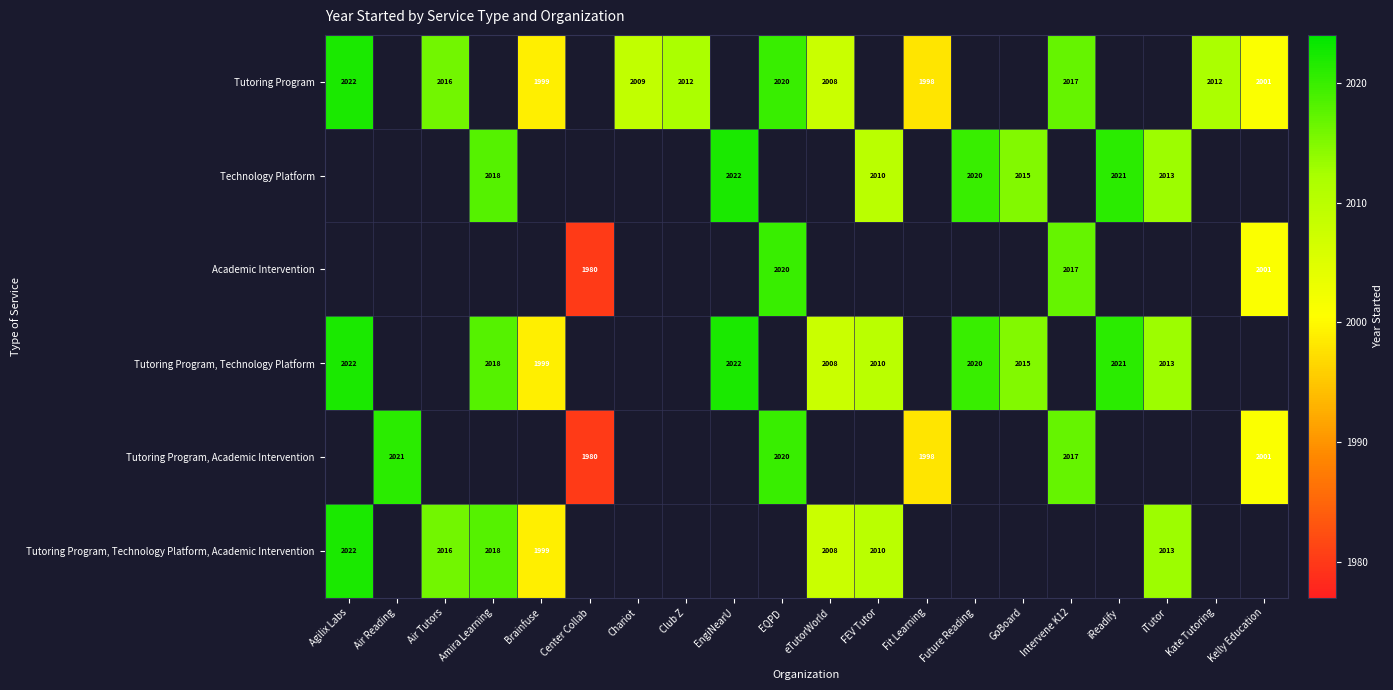

Is it true that Tutoring Program, Academic Intervention equals 671 at Fit Learning?

False